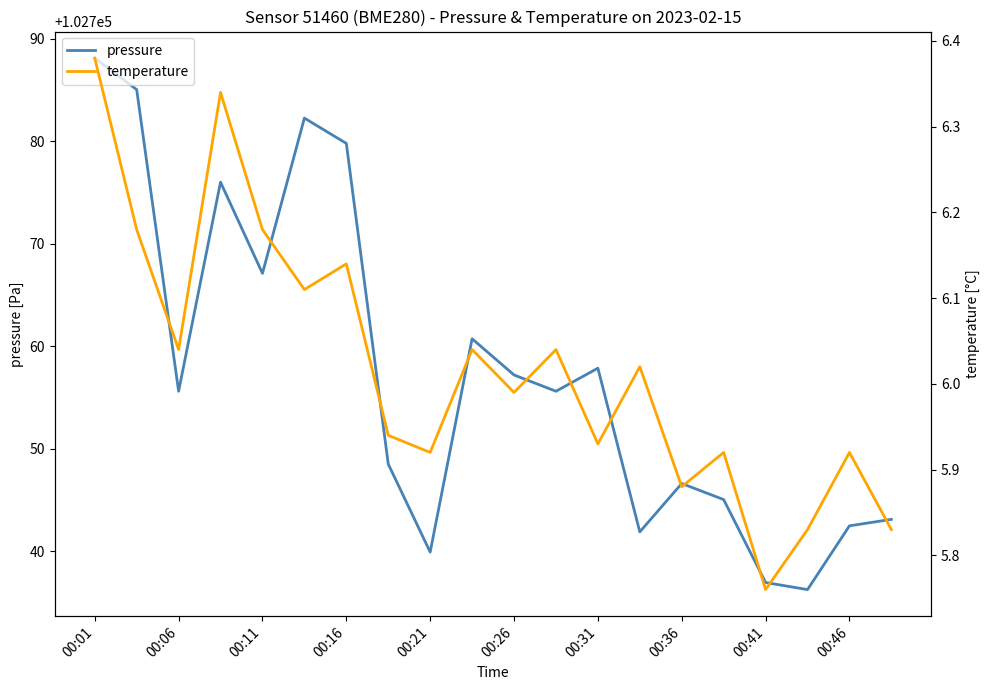

What are all the series names shown in the legend?

pressure, temperature